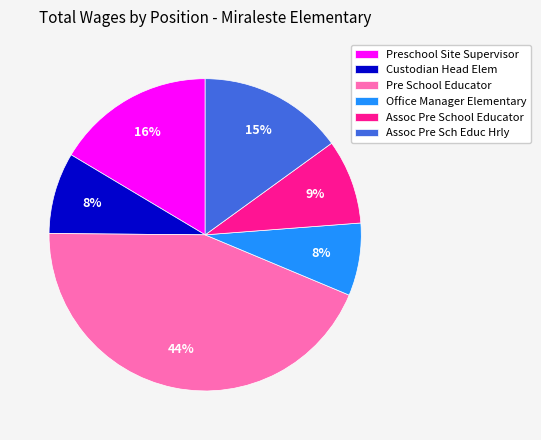

Approximately how many times larger is the value at Office Manager Elementary compared to Assoc Pre School Educator?

0.9